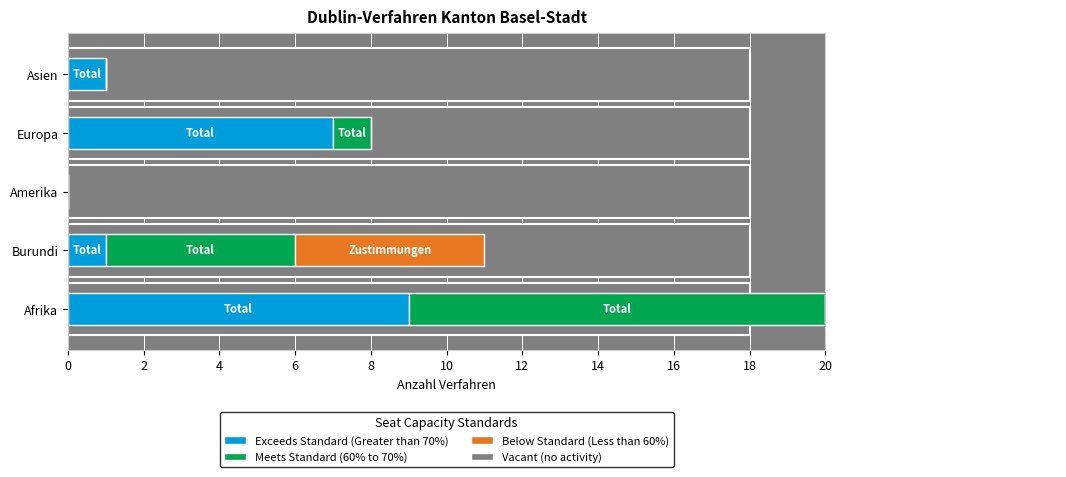

Between Asien and Amerika, which is larger?

Asien